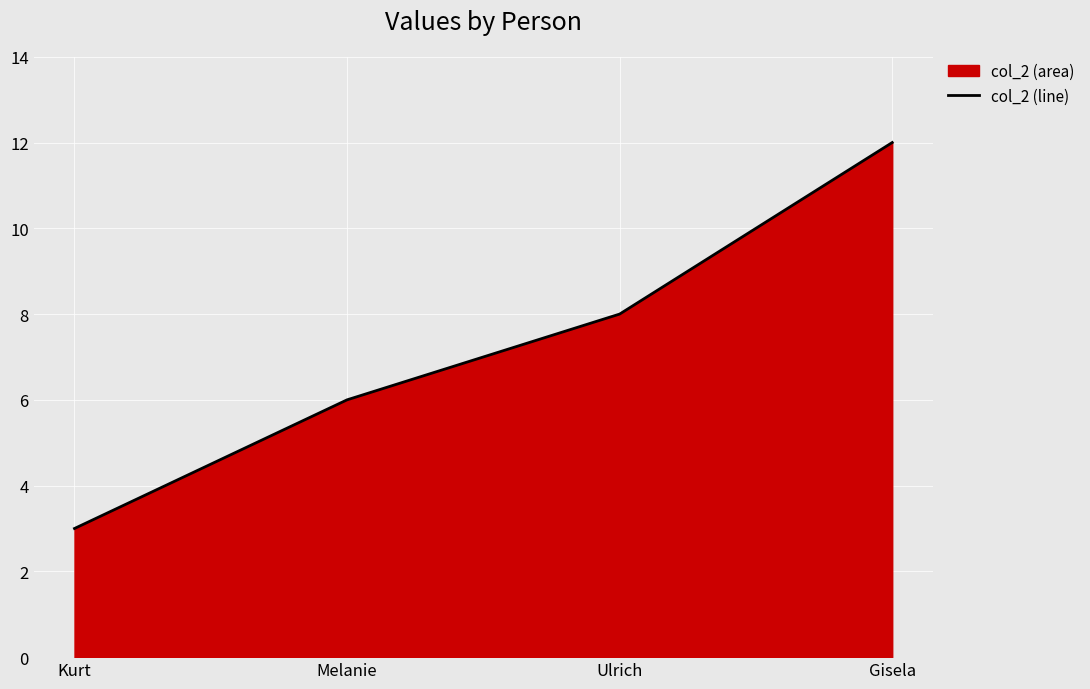

How many values are below 8?

2